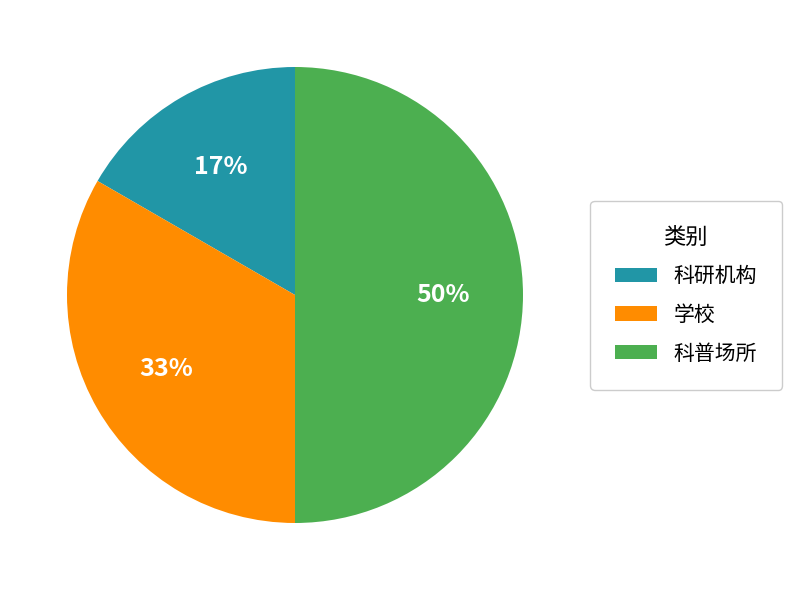

How many segments does this pie chart have?

3